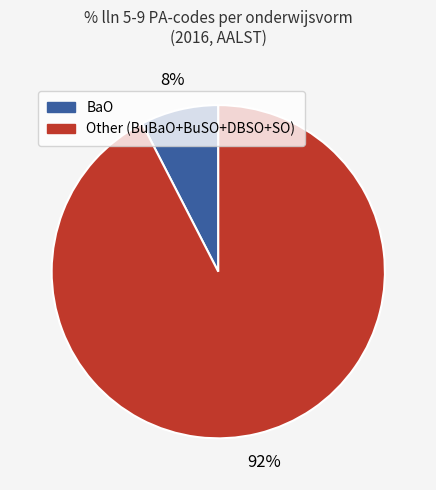

To the nearest percent, what is the average slice percentage?

50%